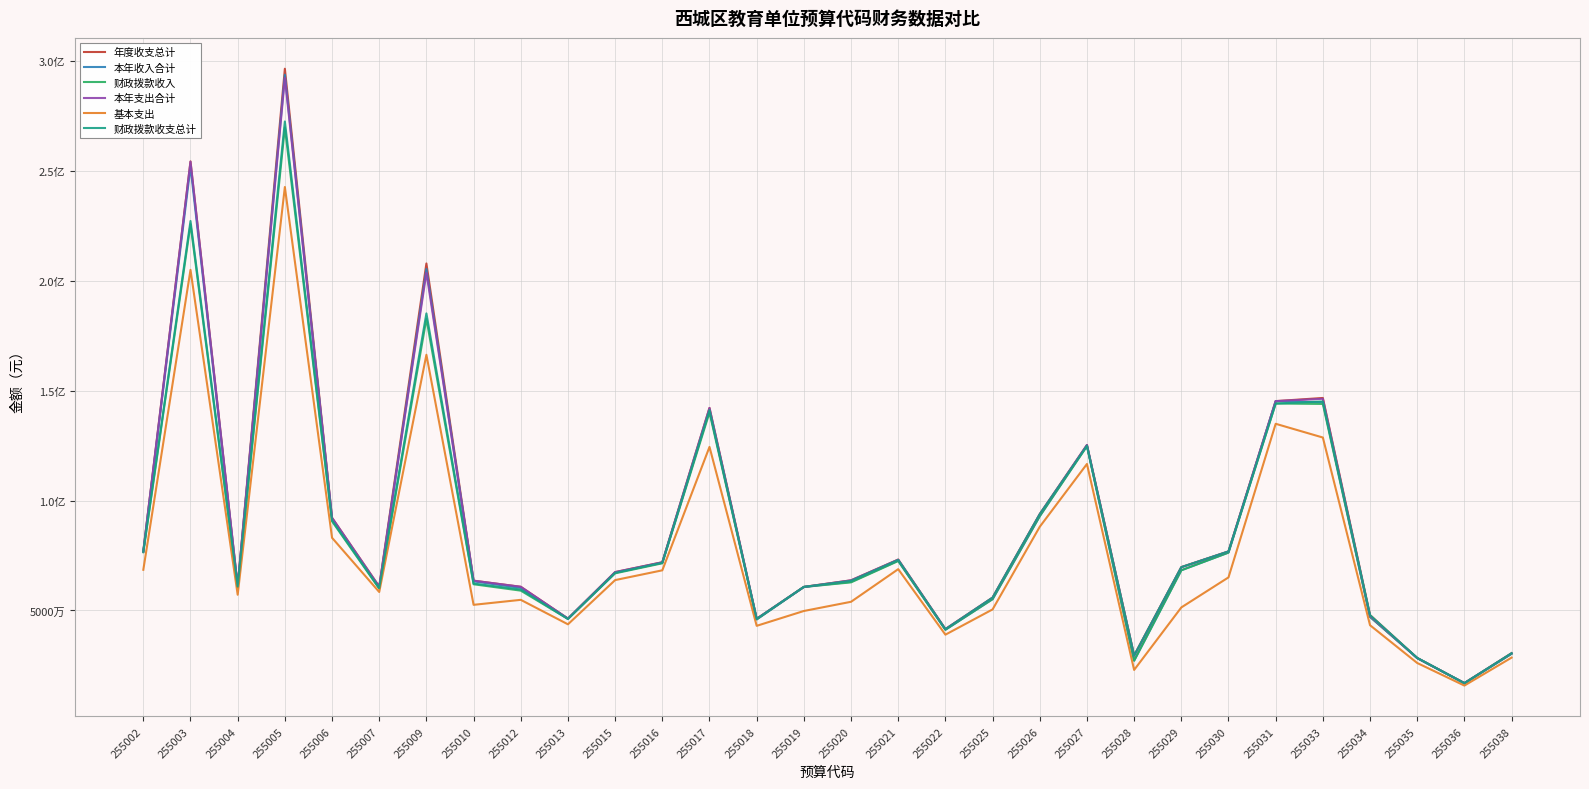

What is the difference between the highest and lowest values at 255016?

3692958.0